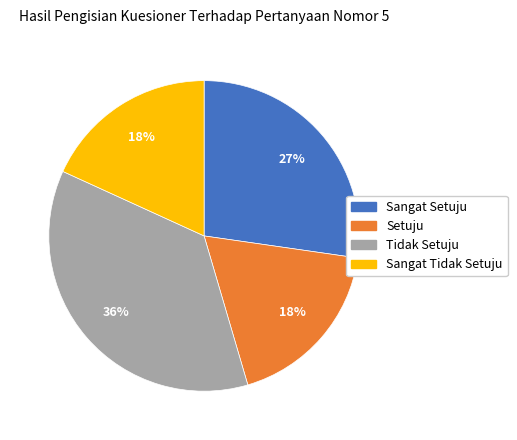

Does any single category account for the majority?

No